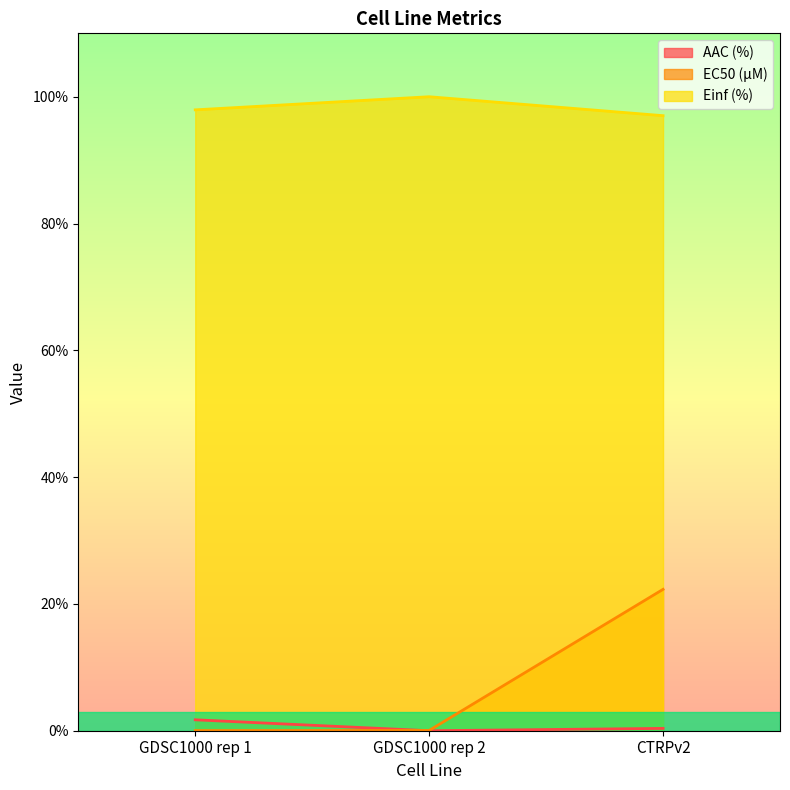

The value of AAC (%) at CTRPv2 is 0.4. True or false?

True